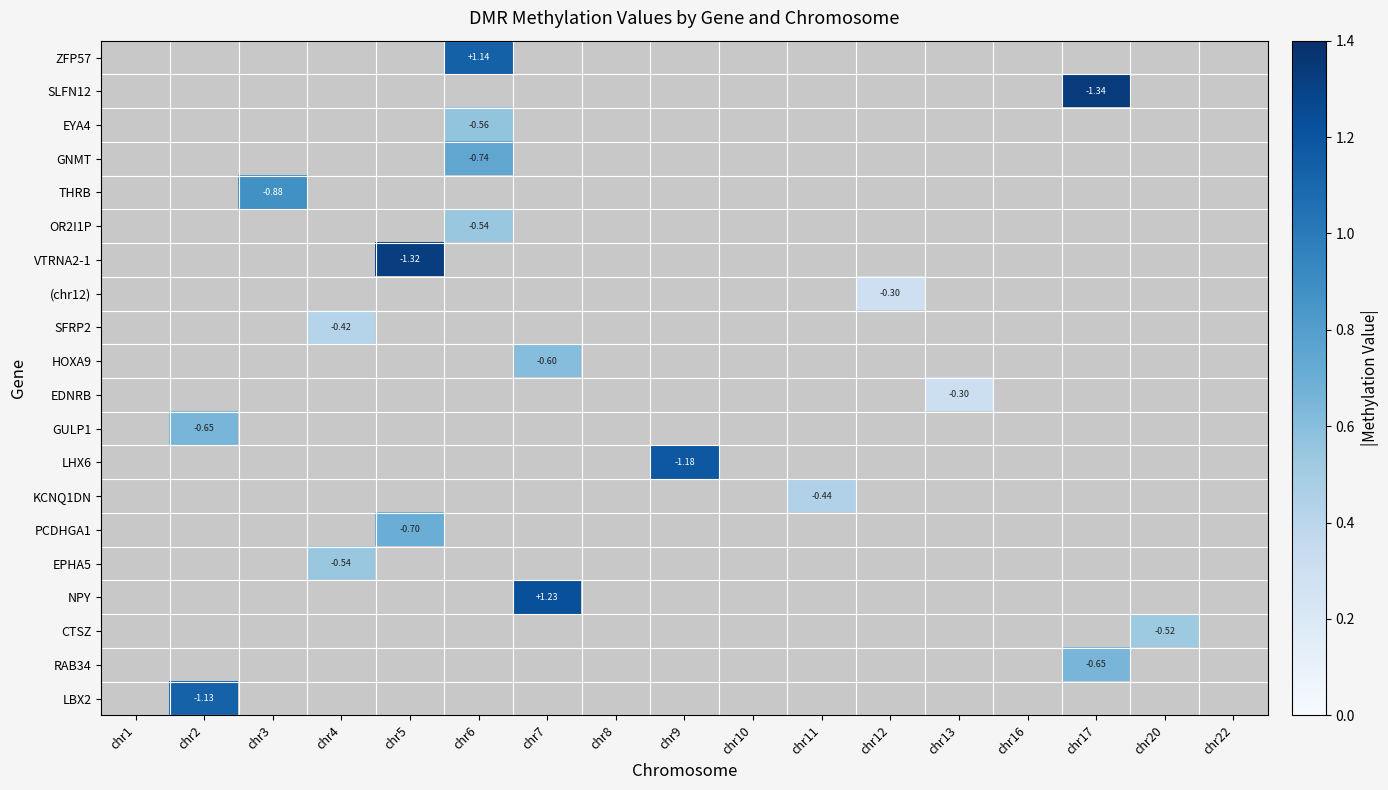

How many positive values does the NPY series have?

1